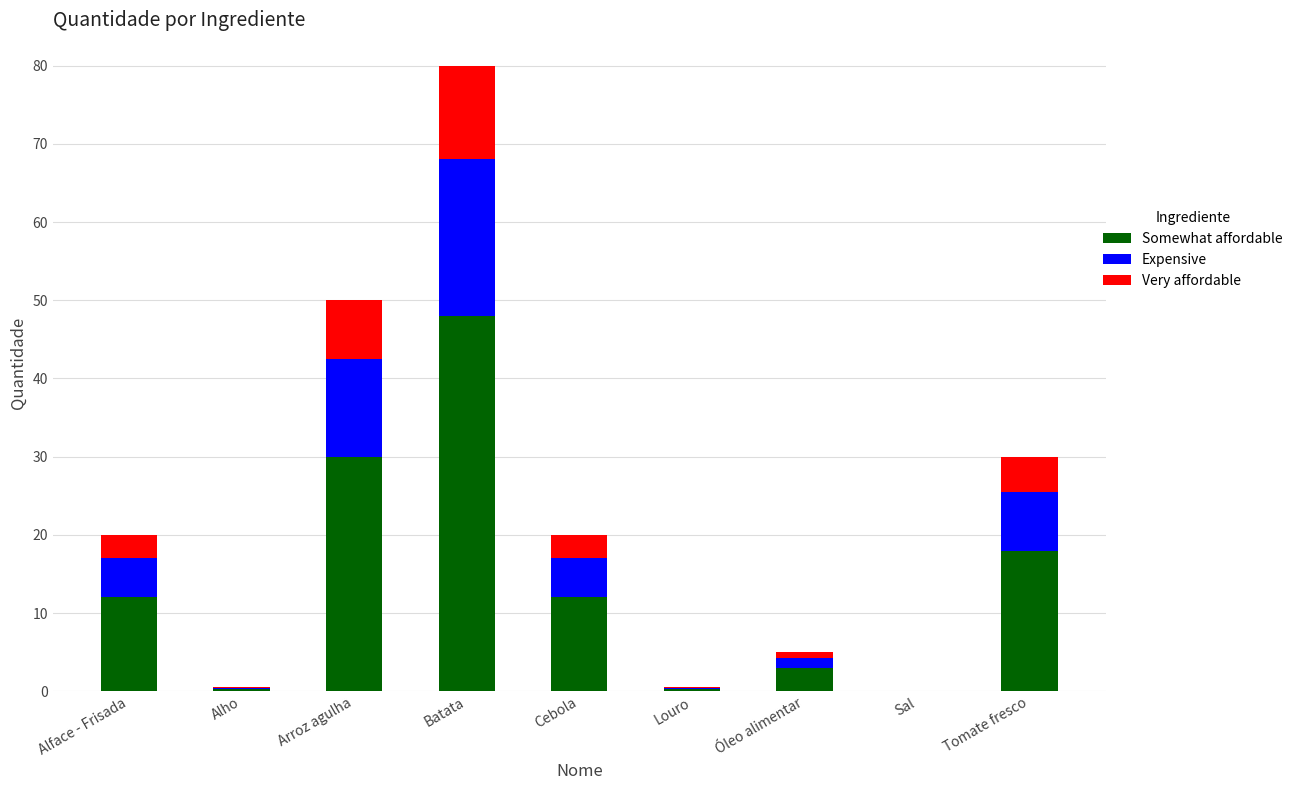

The value of Somewhat affordable at Óleo alimentar is 3.0. True or false?

True